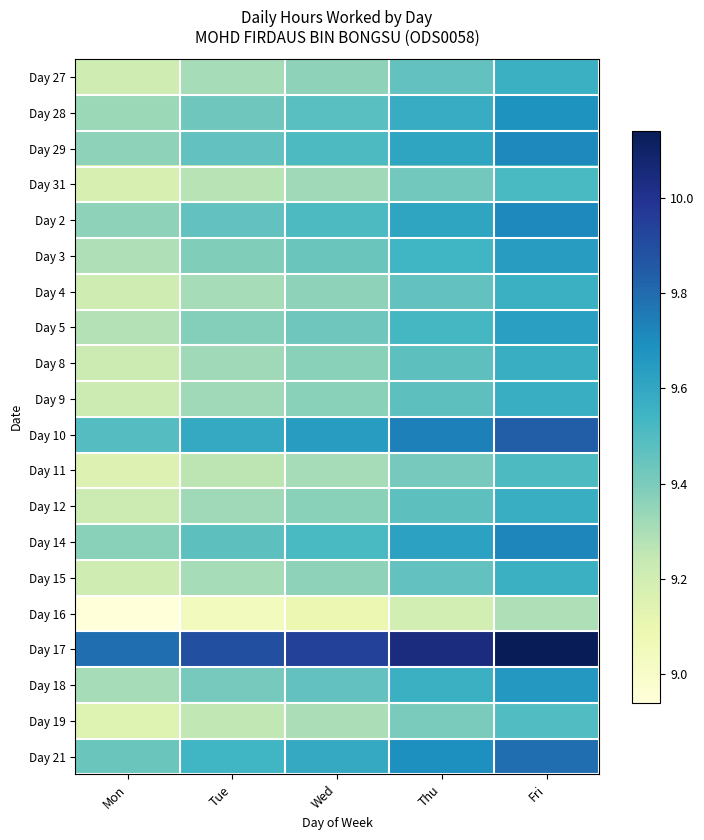

How many series are shown in this chart?

20